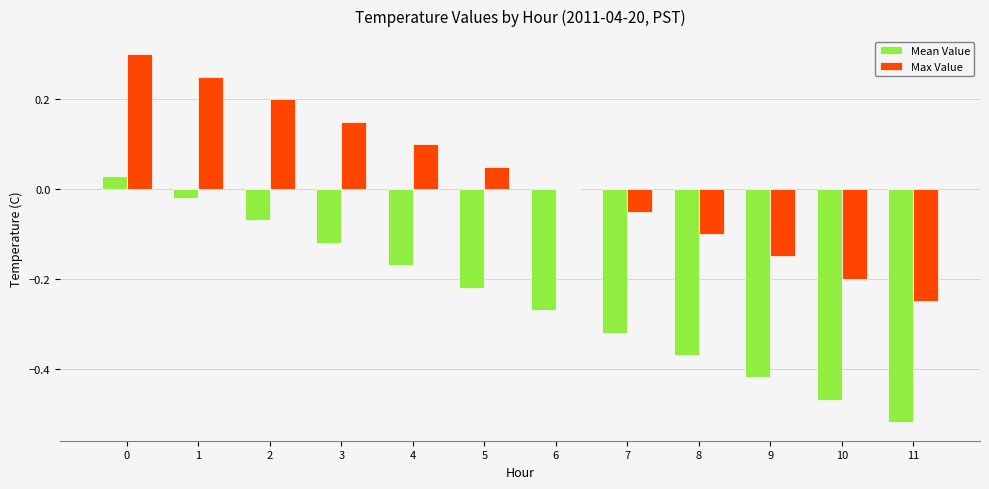

True or false: Mean Value has a value of -0.8 at 11.

False